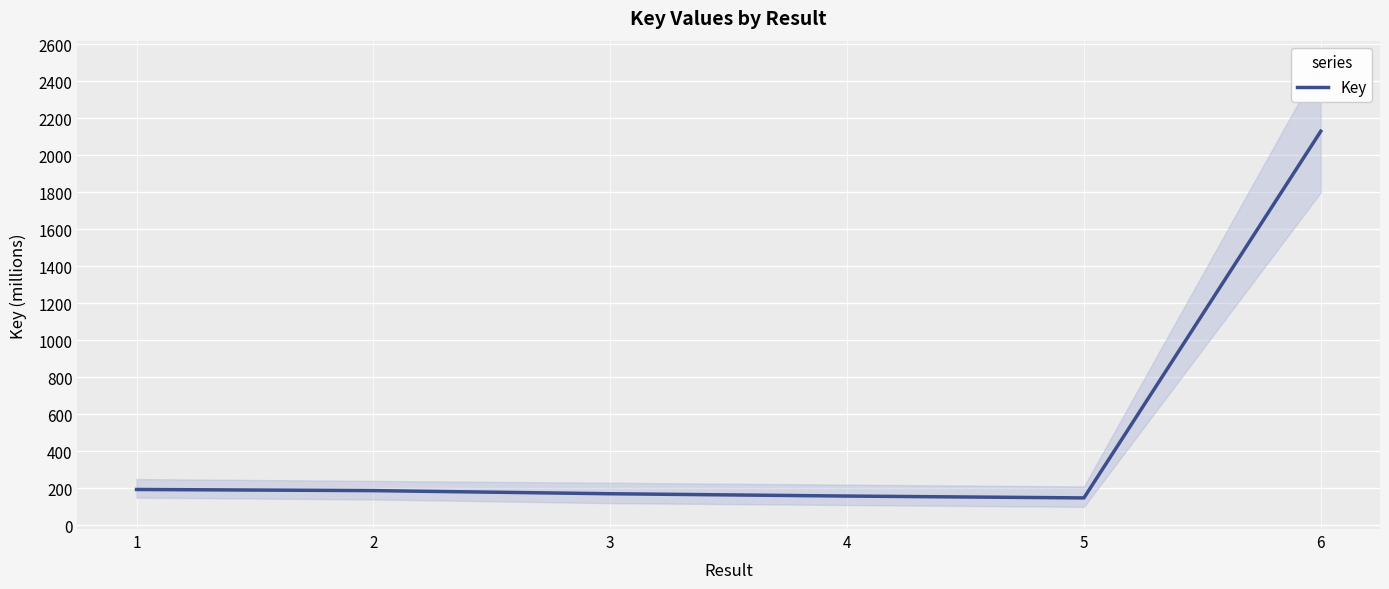

What is the sum of all values?

2989.0